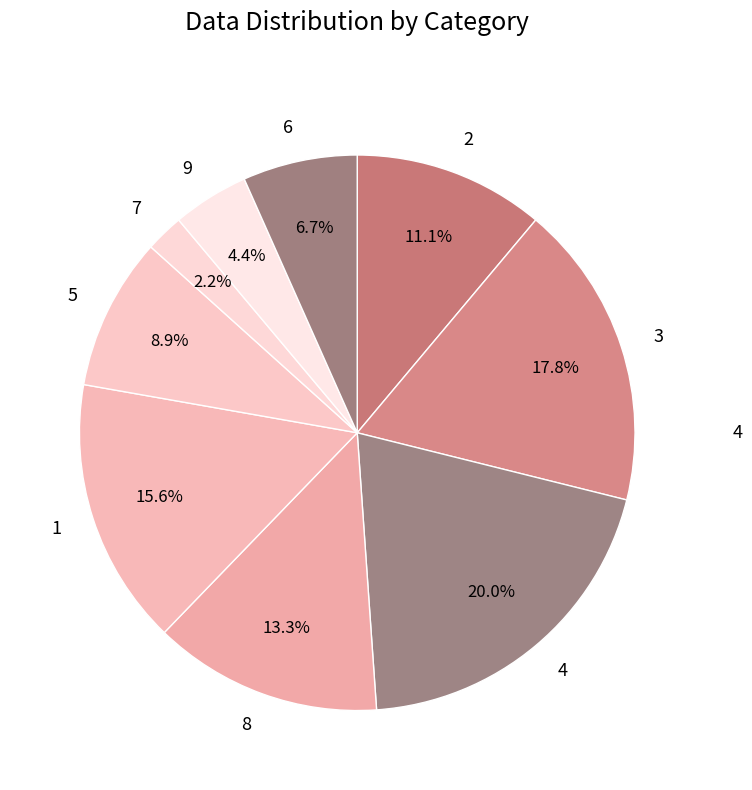

To the nearest percent, what is the difference between the 9 and 8 slice percentages?

9%